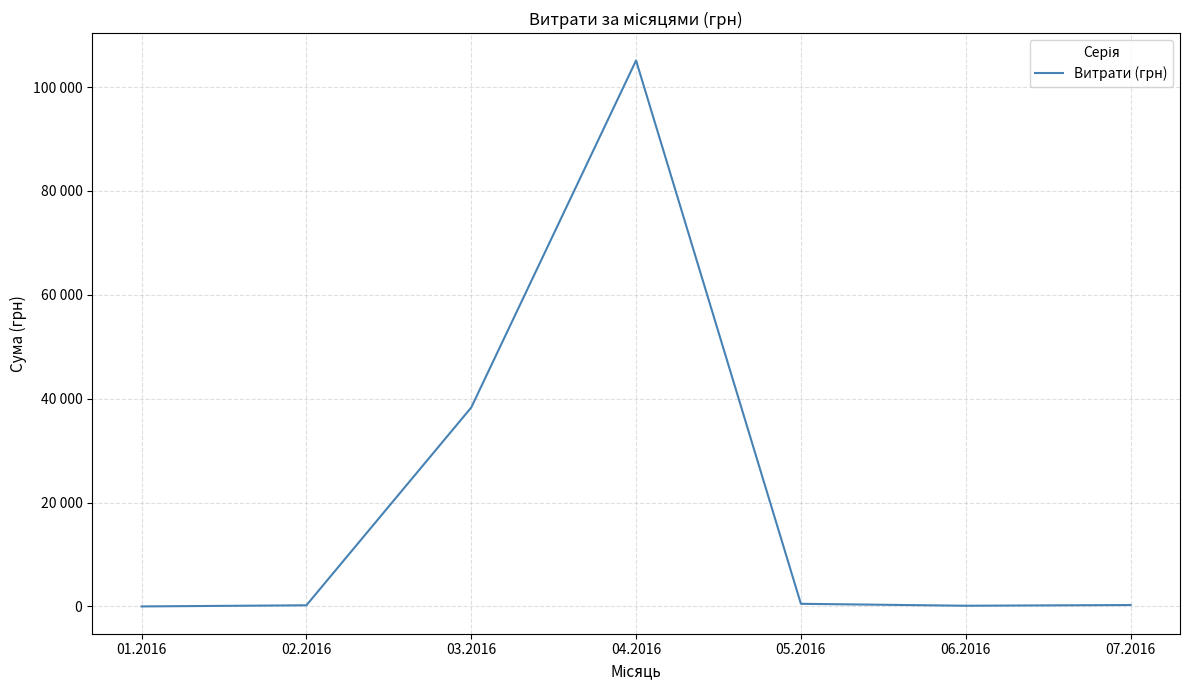

Does the chart have visible grid lines?

Yes